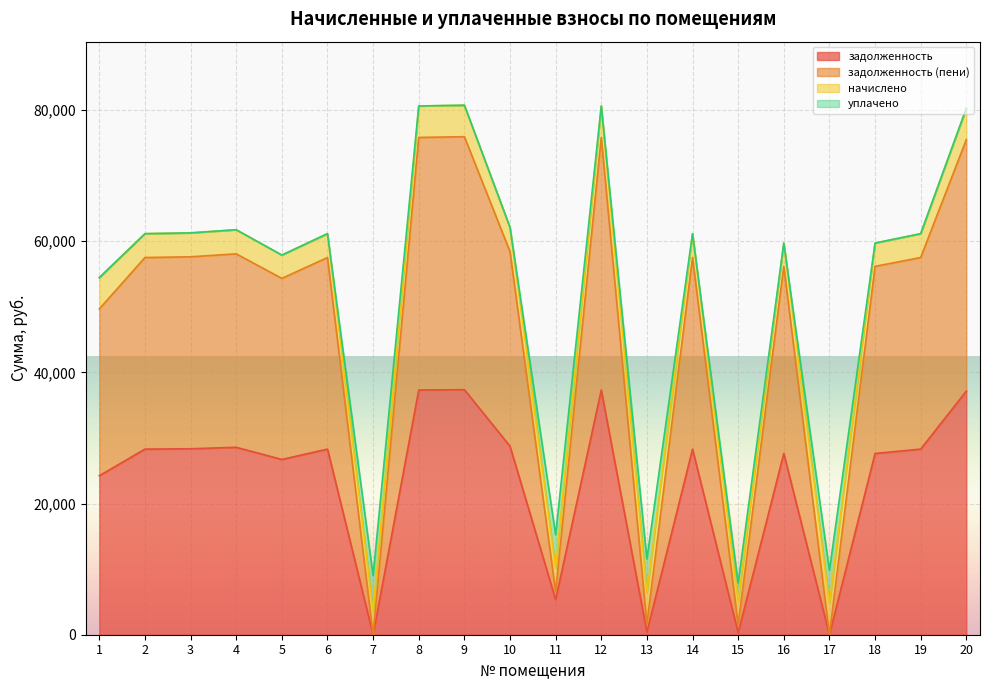

How many lines are shown in the chart?

4